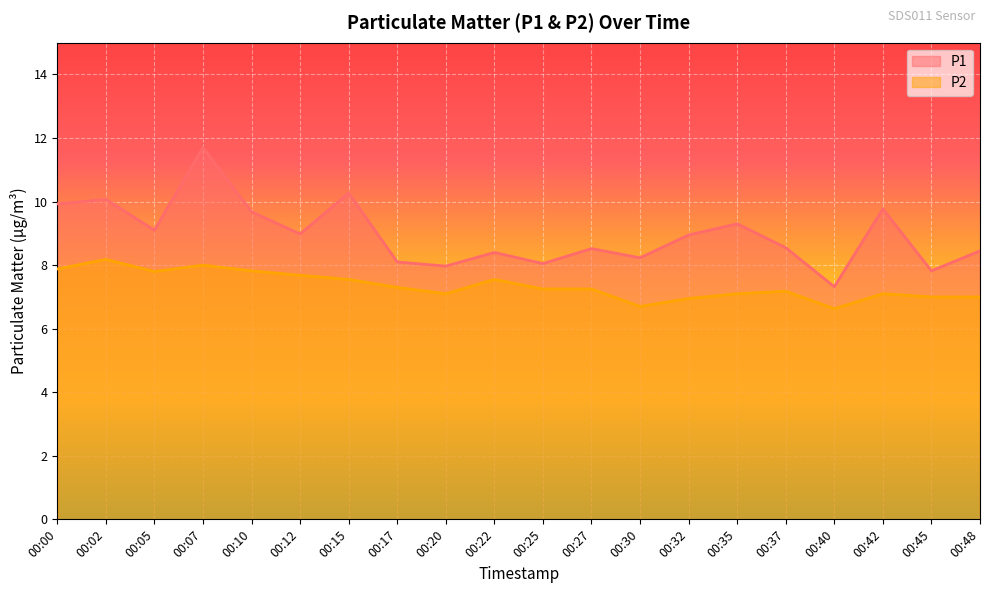

The P1 series shows 8.5 at 00:27. True or false?

True